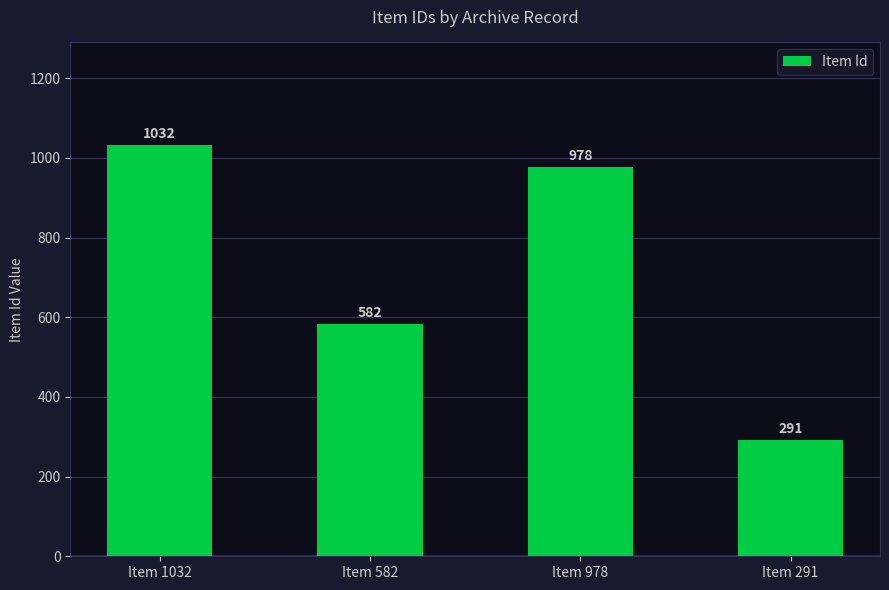

The value at Item 291 is 143. True or false?

False